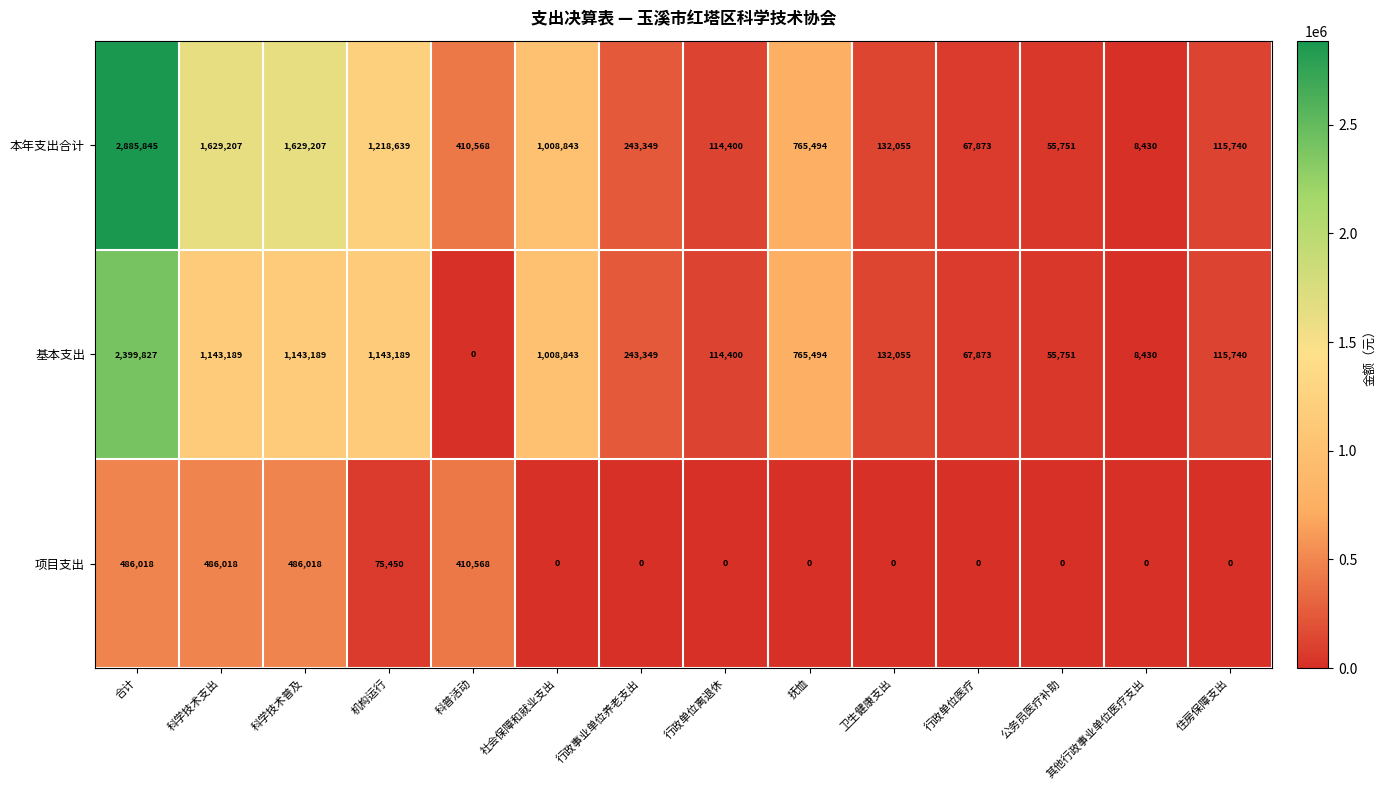

Count the number of categories in the chart.

14